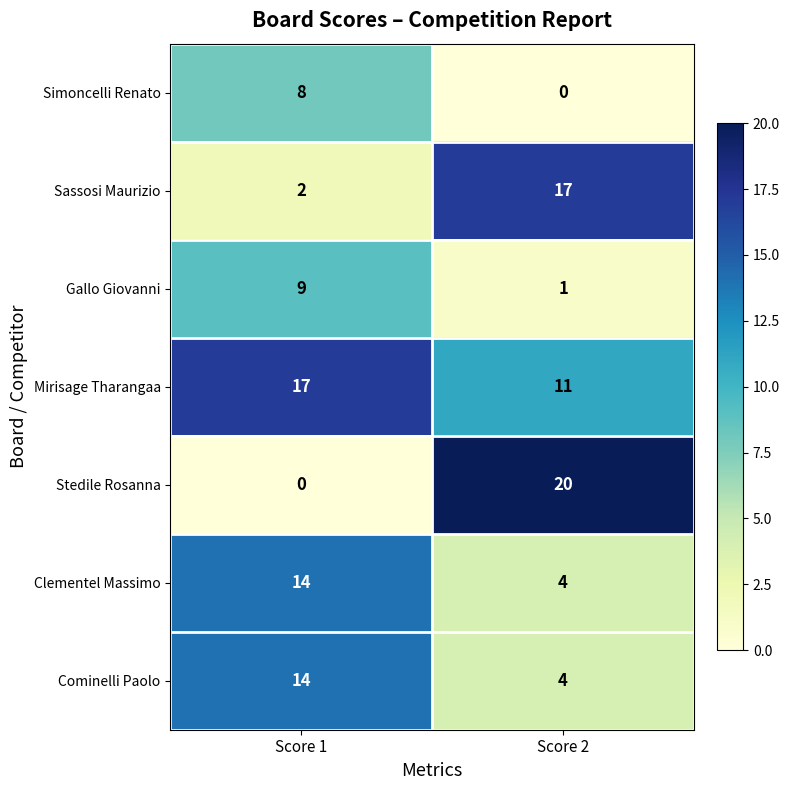

What is the difference between the Gallo Giovanni values at Score 1 and Score 2?

8